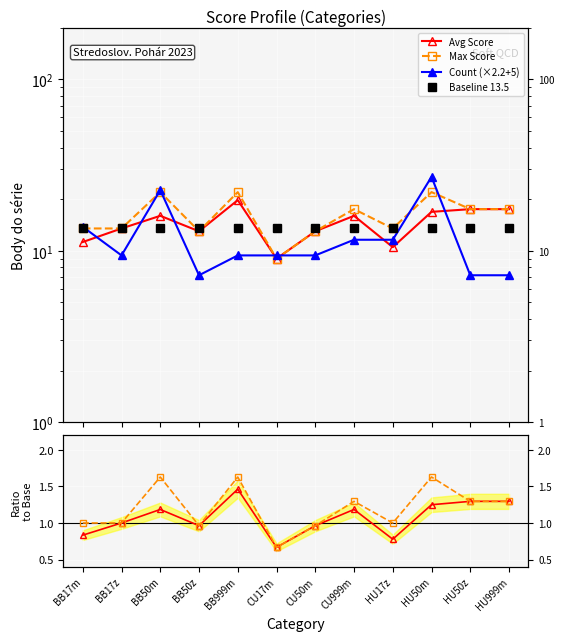

What is the value of the Avg Score point at the 1st from the left?

11.2